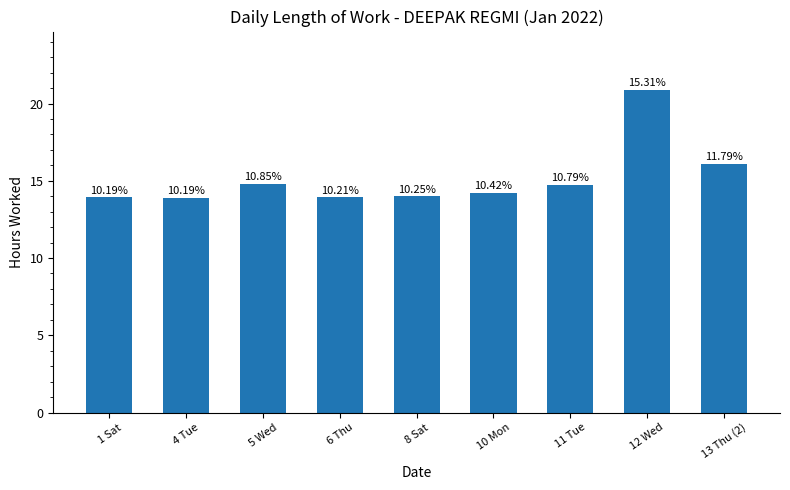

At which label does the data first exceed 14?

5 Wed